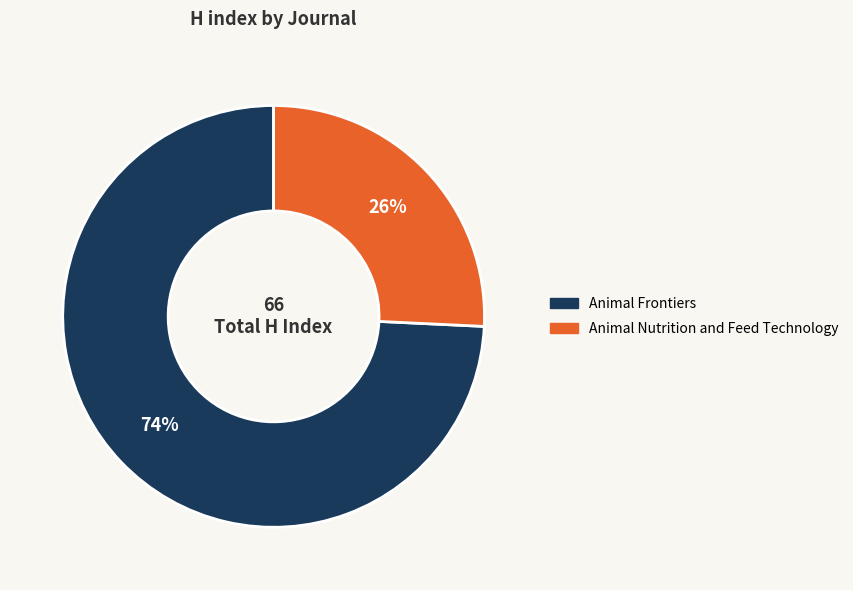

Is the sum of Animal Frontiers and Animal Nutrition and Feed Technology greater than half?

Yes